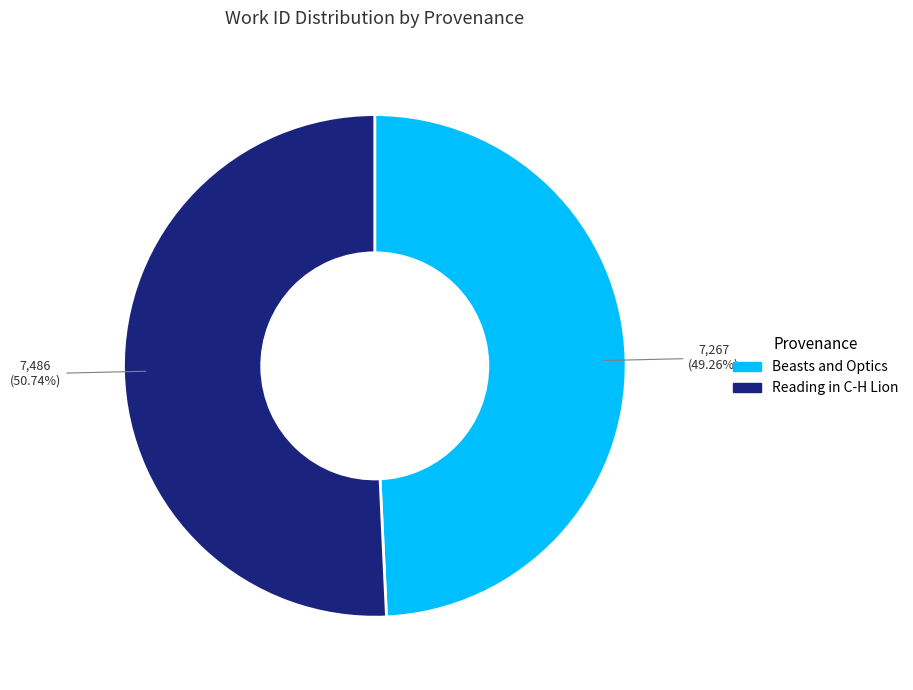

The Beasts and Optics slice represents 49% of the pie. True or false?

True